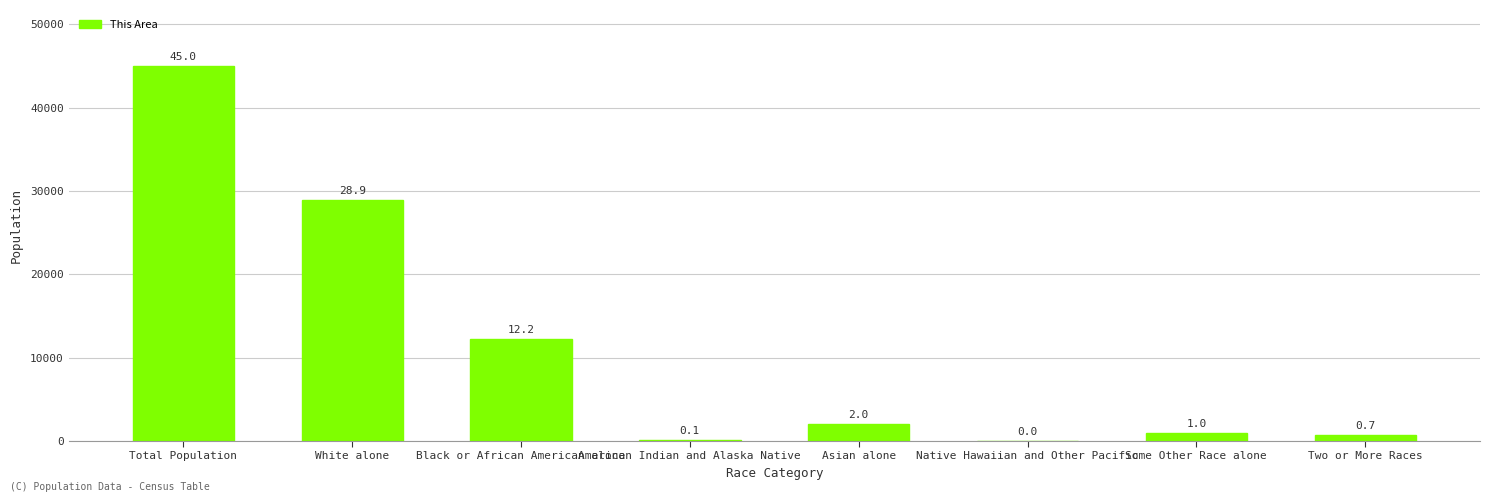

Does the chart contain stacked bars?

No